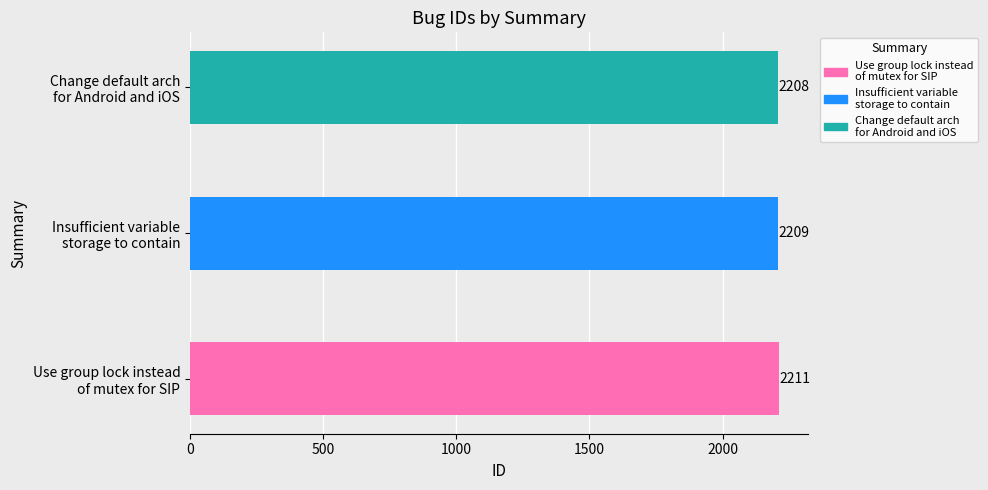

What position from the left is Use group lock instead
of mutex for SIP?

1